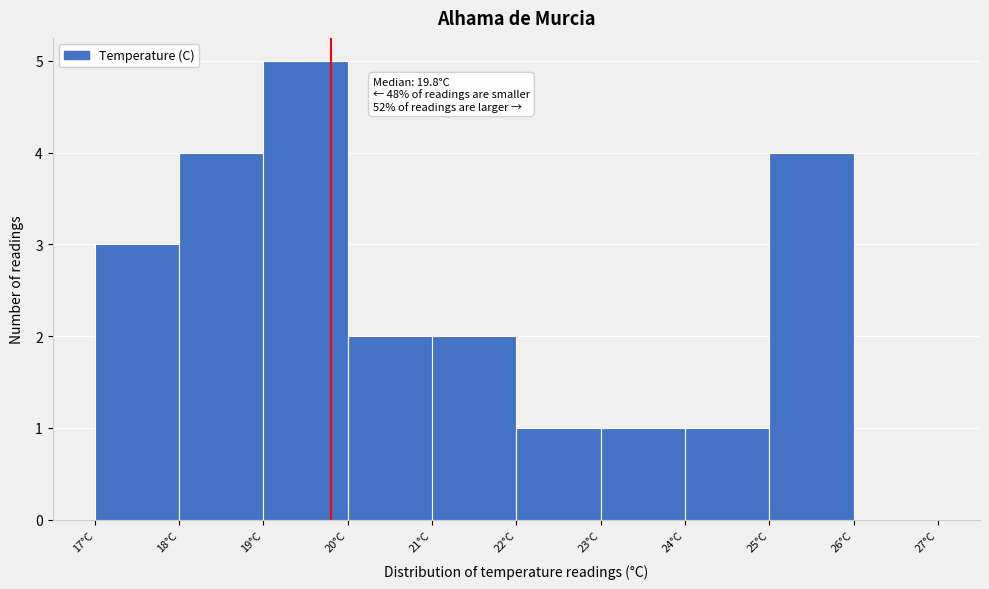

Which range on the x-axis has the tallest bar?

19 to 20